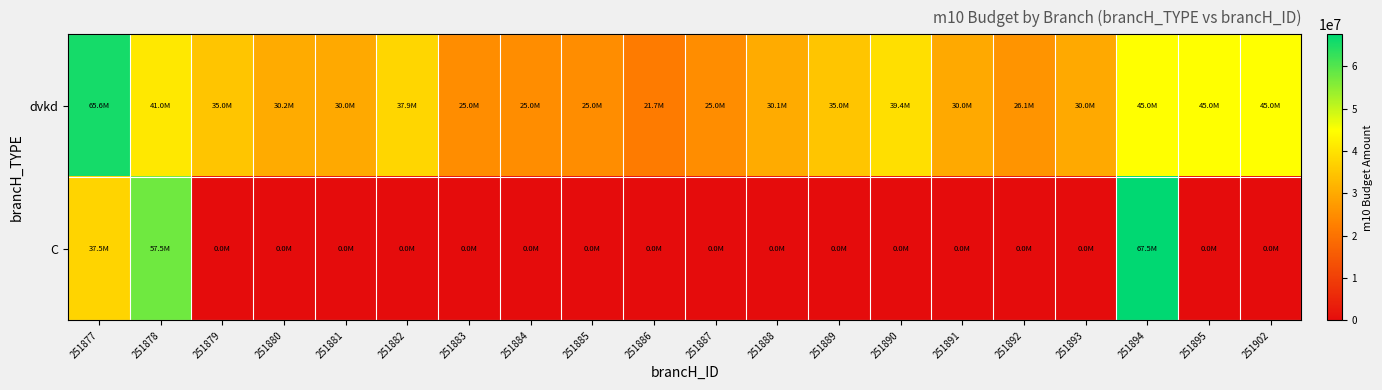

Reading left to right, what are all the values shown in this chart?

dvkd: 251877=65607816	251878=41020453	251879=35000000	251880=30186734	251881=30000000	251882=37894834	251883=25000000	251884=25033933	251885=25000000	251886=21666667	251887=25000000	251888=30068092	251889=35000000	251890=39374090	251891=30000000	251892=26124080	251893=30000000	251894=45000000	251895=45000000	251902=45000000
C: 251877=37500000	251878=57500000	251879=0	251880=0	251881=0	251882=0	251883=0	251884=0	251885=0	251886=0	251887=0	251888=0	251889=0	251890=0	251891=0	251892=0	251893=0	251894=67500000	251895=0	251902=0